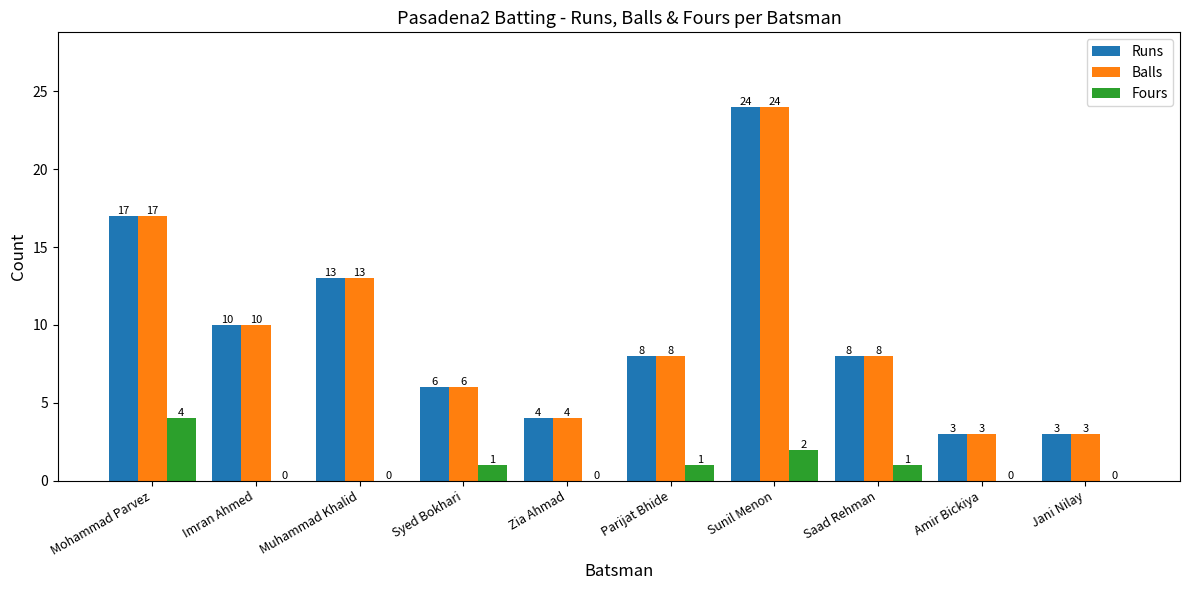

What is the sum of all Runs values?

96